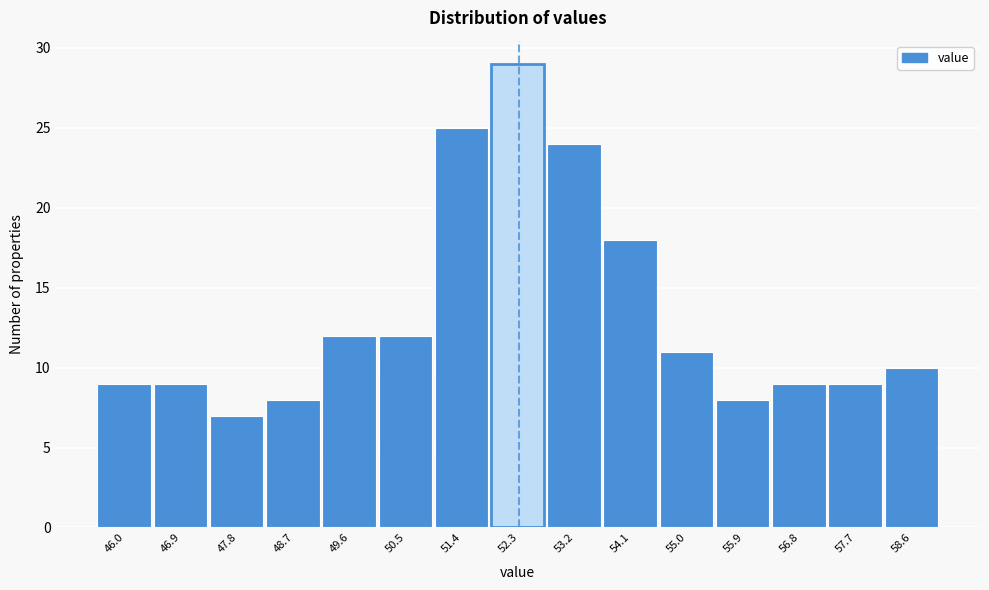

Reading right to left, extract all data points from this chart.

10	9	9	8	11	18	24	29	25	12	12	8	7	9	9